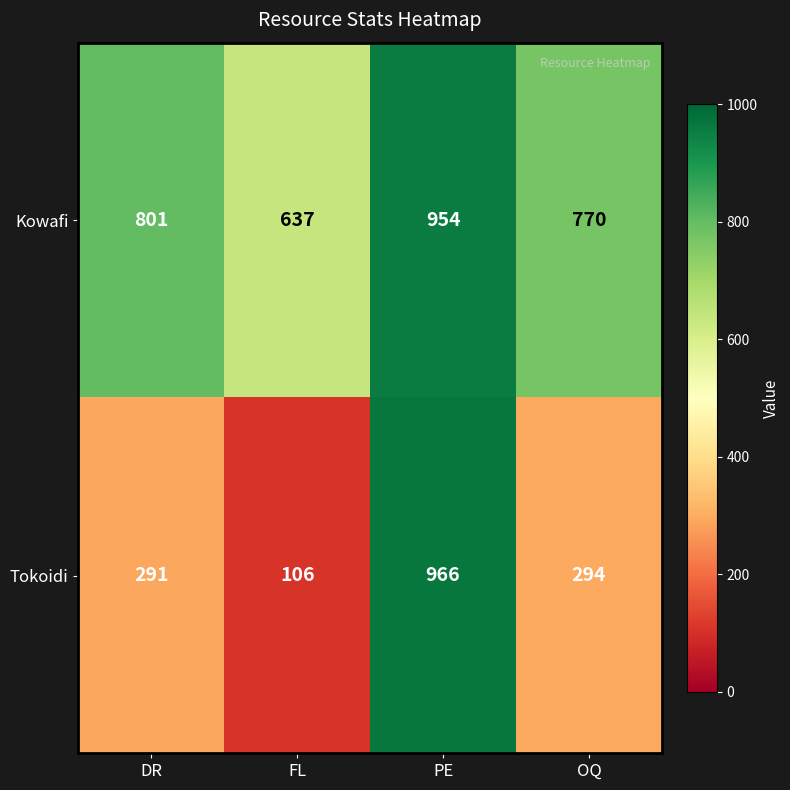

What is the difference between the maximum and minimum values in the Kowafi series?

317